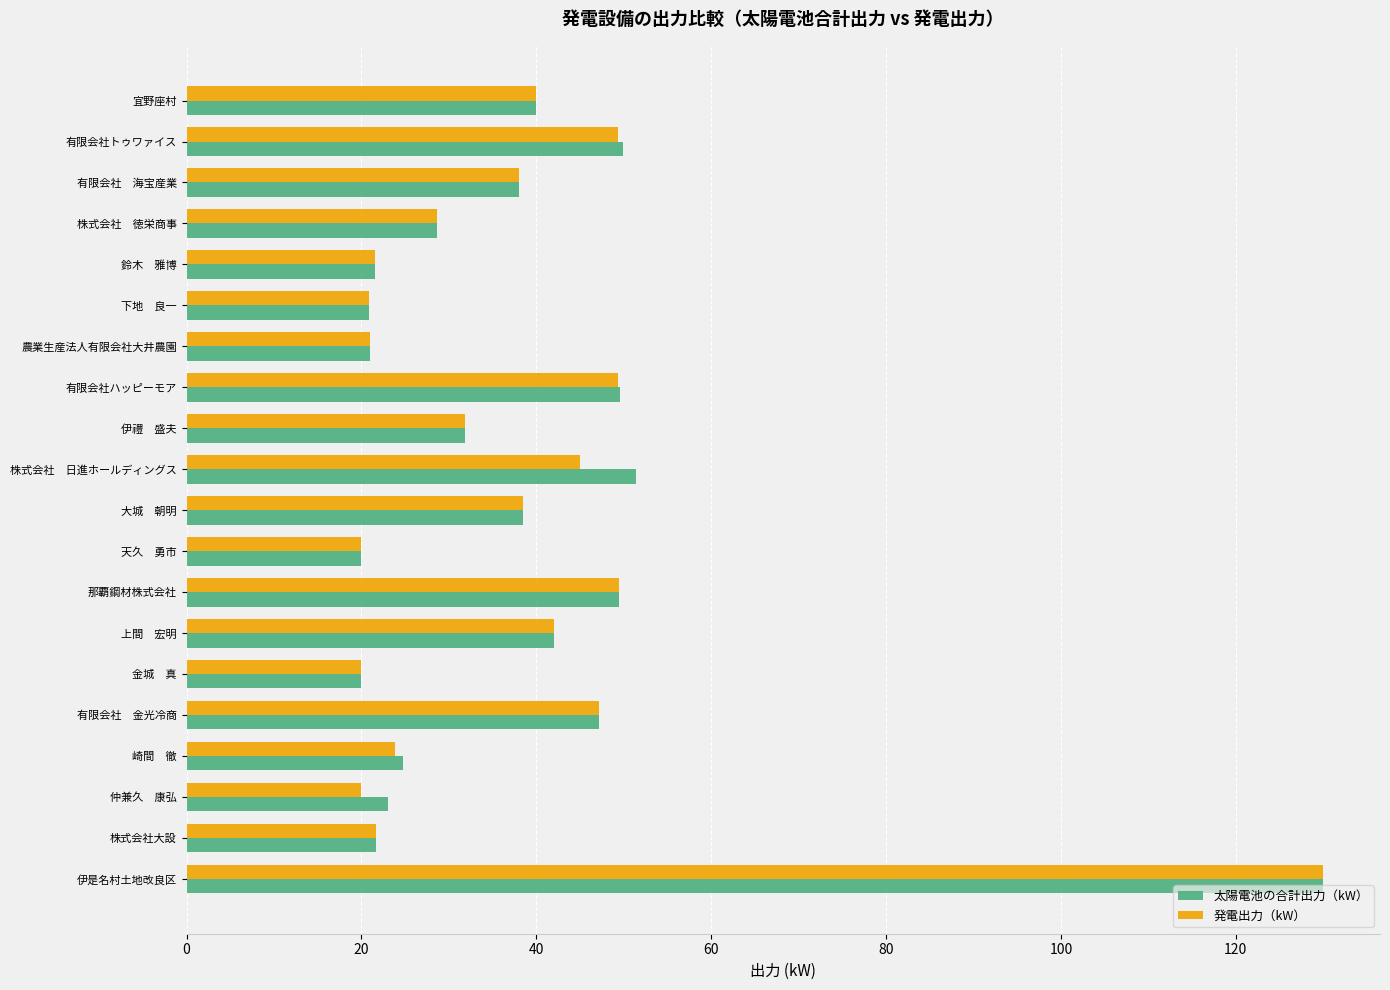

What is the lowest value of the 発電出力（kW） series?

20.0